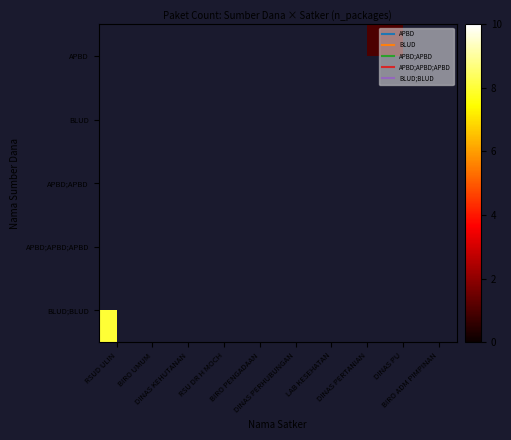

True or false: APBD;APBD has a value of 12.0 at RSUD ULIN.

False